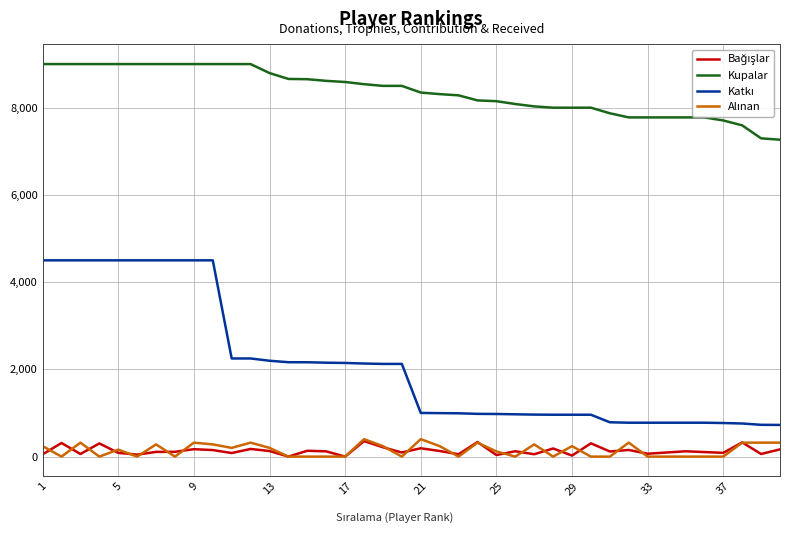

What is the greatest value displayed?

9000